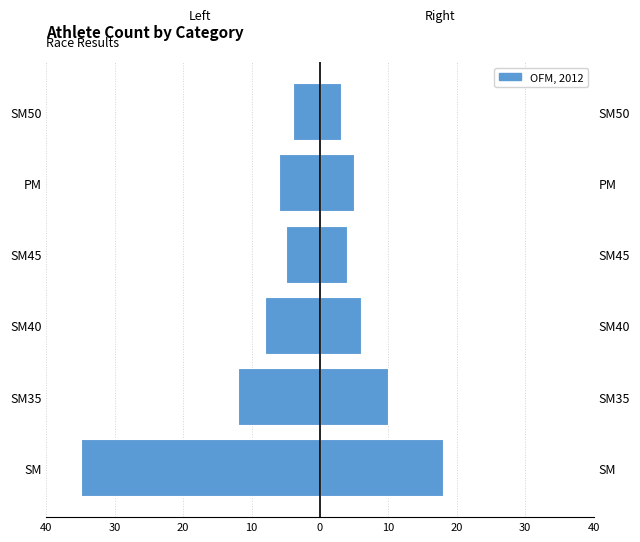

What is the lowest value of the OFM, 2012 series?

3